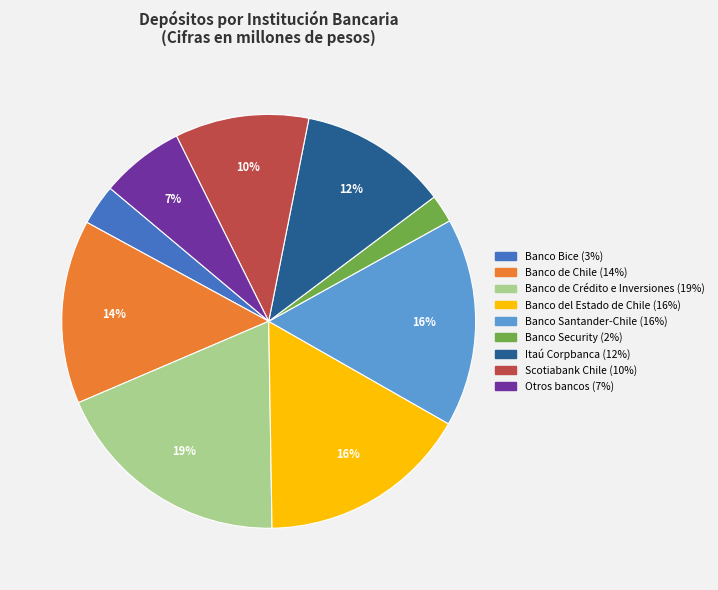

Is there a majority slice in this chart?

No